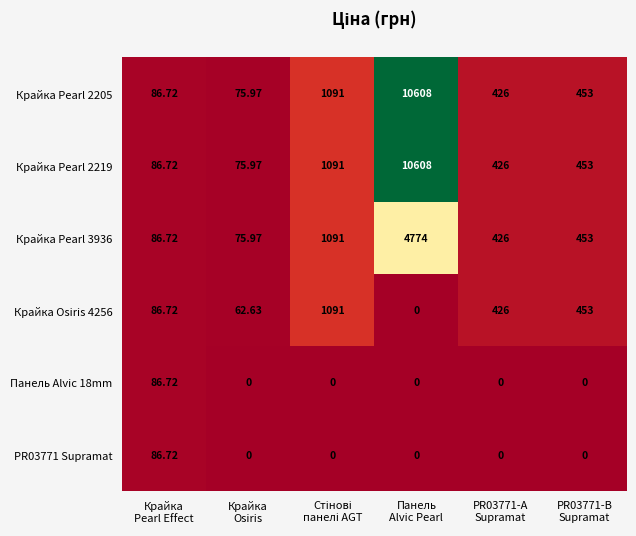

How many series are shown in this chart?

6